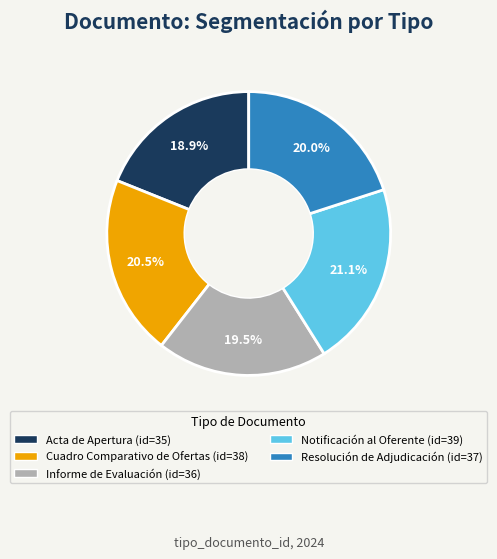

To the nearest percent, what is the combined percentage of Informe de Evaluación and Notificación al Oferente?

41%